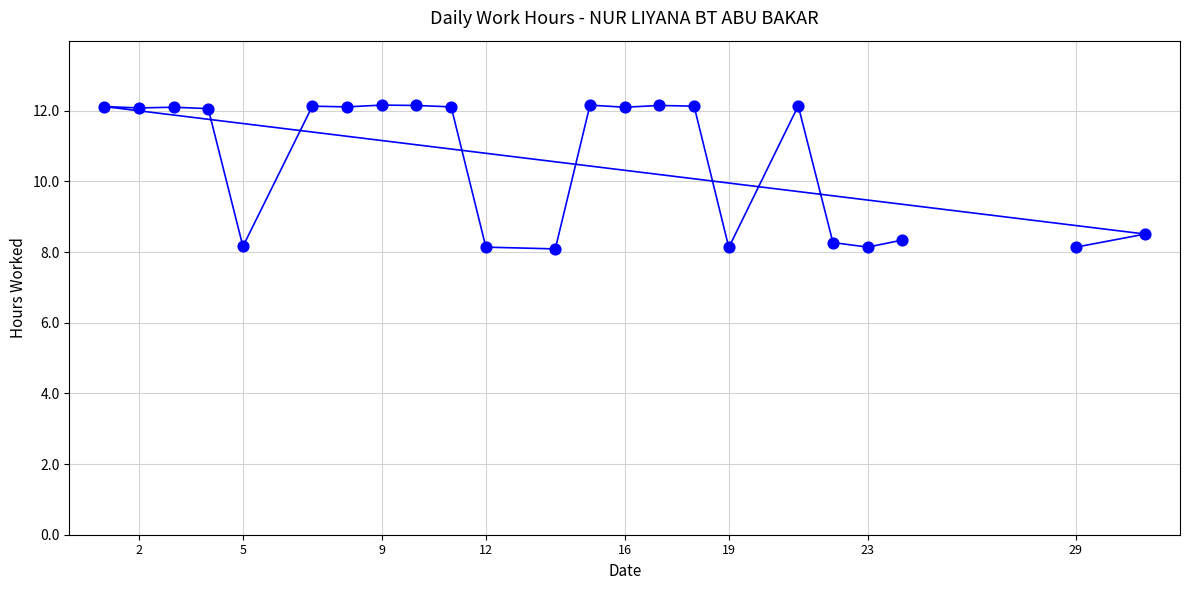

What Y value in the scatter plot is closest to 10?

8.5